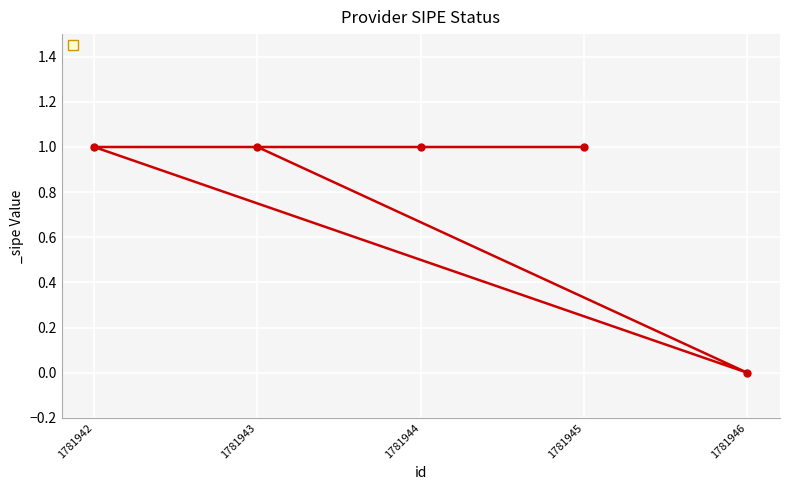

What is the ratio of the value at 1781943 to the value at 1781942?

1.0